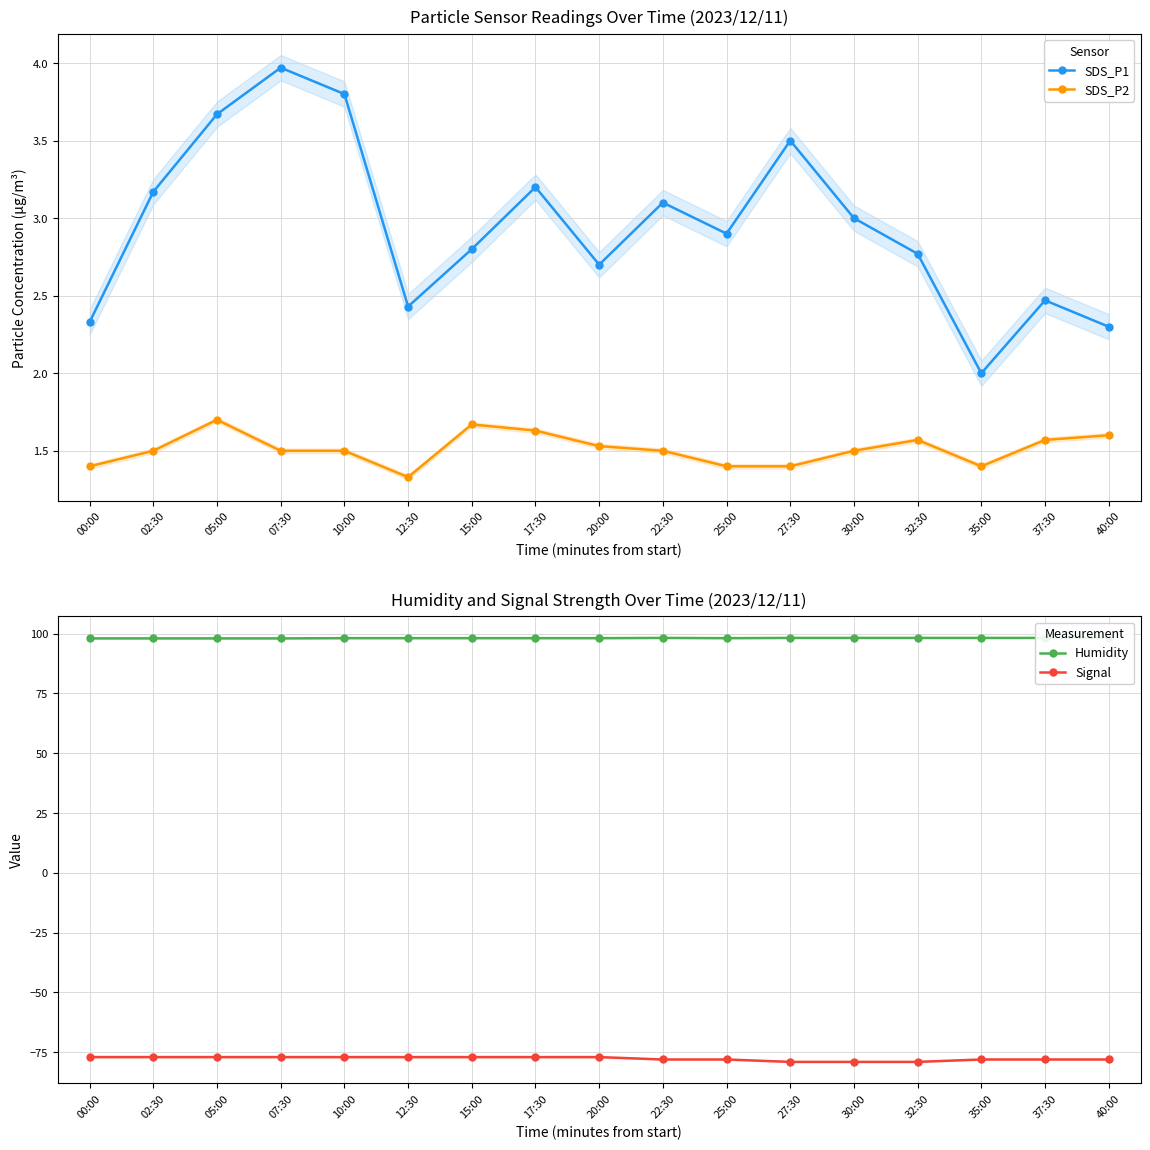

The SDS_P2 series shows 2.7 at 07:30. True or false?

False